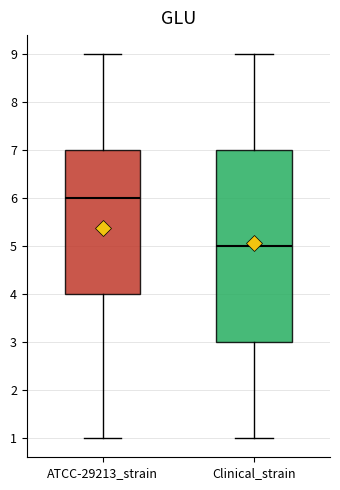

Reading left to right, transcribe this box plot: for each box, give where its median line is, the range the box spans, and where its two whiskers end, as read against the y-axis. The values are not printed on the chart, so give them approximately, as read against the axis.

ATCC-29213_strain: median 6, box 4 to 7, whiskers 1 to 9
Clinical_strain: median 5, box 3 to 7, whiskers 1 to 9